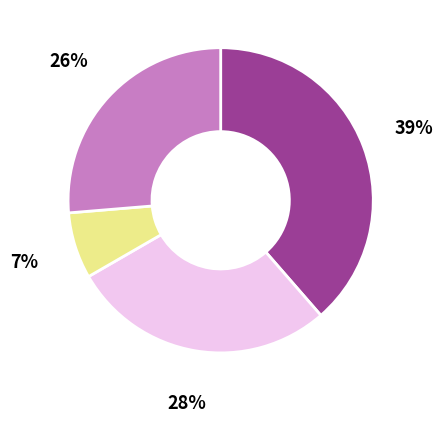

Between Hardcover and Fixed Layout eBook, which is larger?

Hardcover